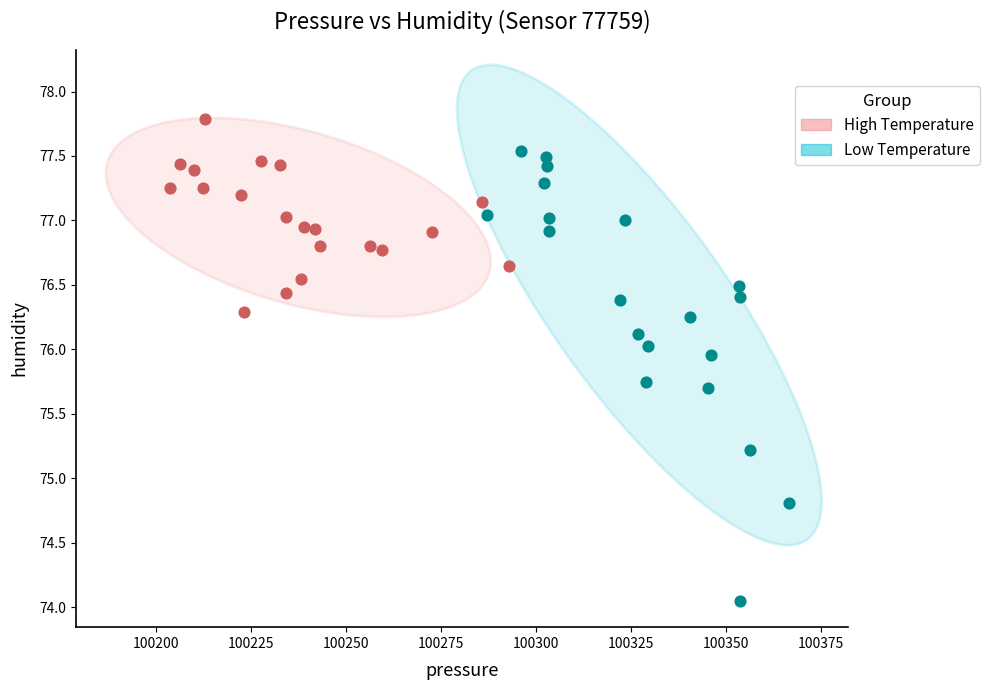

What are all the series names shown in the legend?

High Temperature, Low Temperature